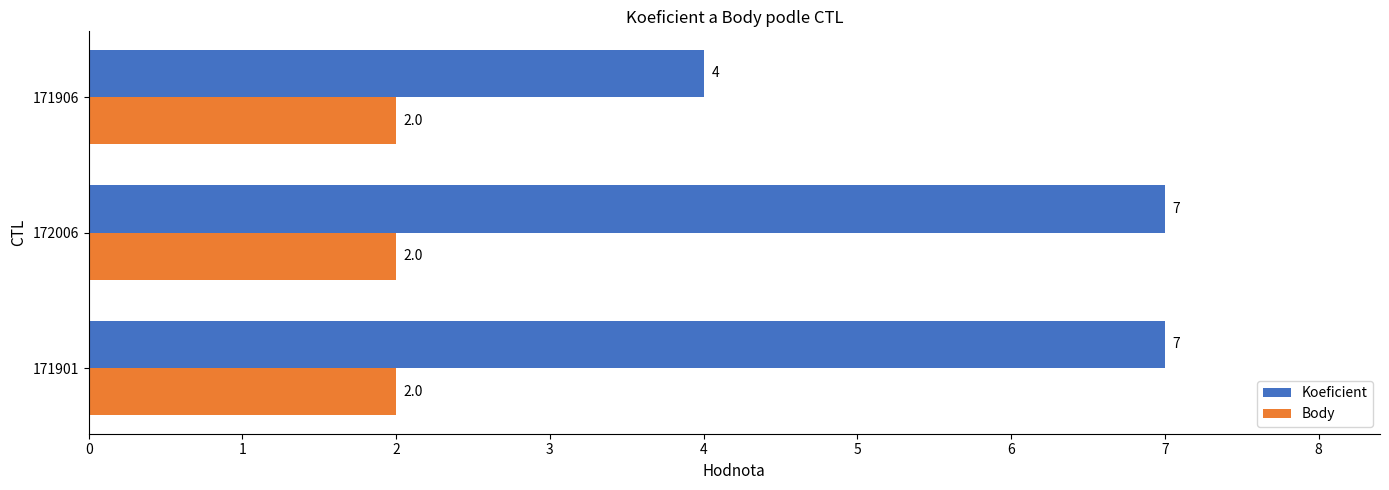

At how many categories does at least one series exceed 6?

2